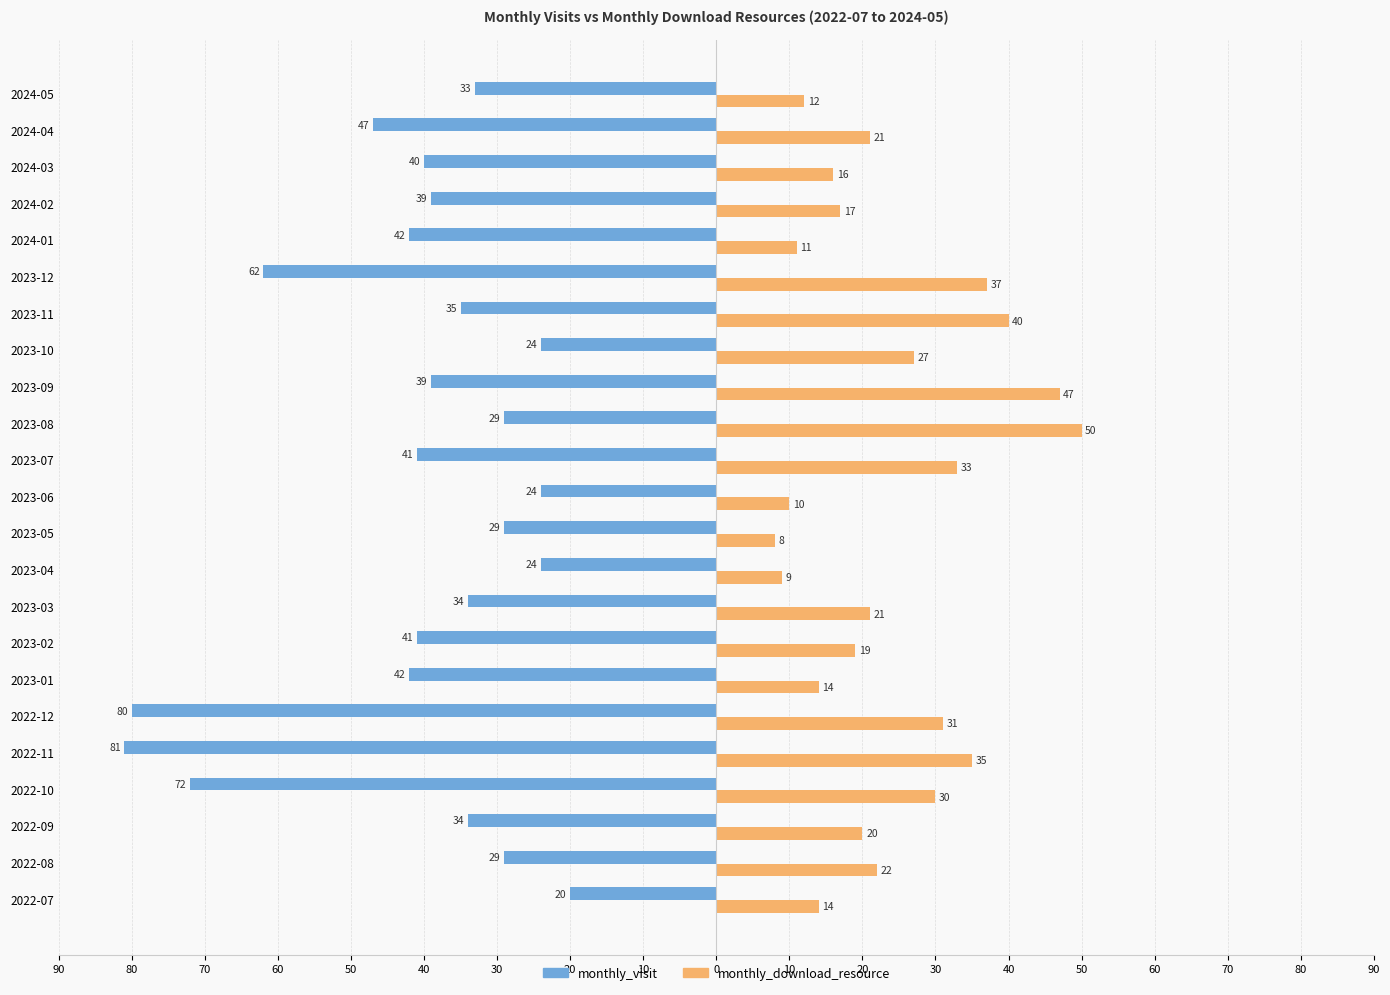

What are all the series names shown in the legend?

monthly_visit, monthly_download_resource